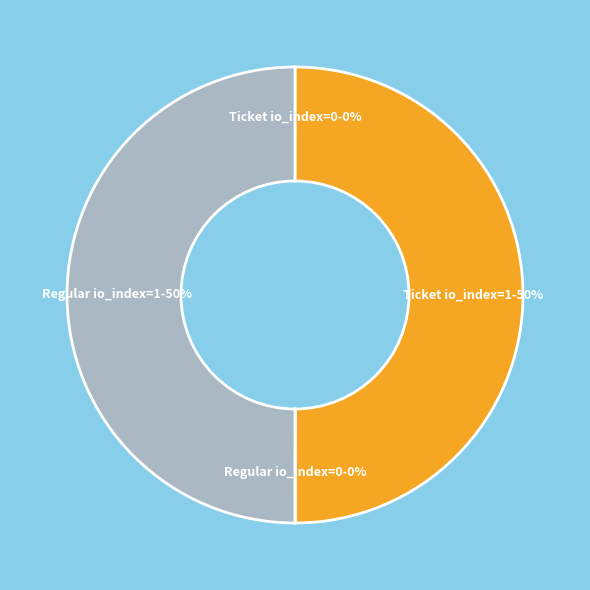

To the nearest percent, what percentage of the pie is Ticket io_index=1?

50%